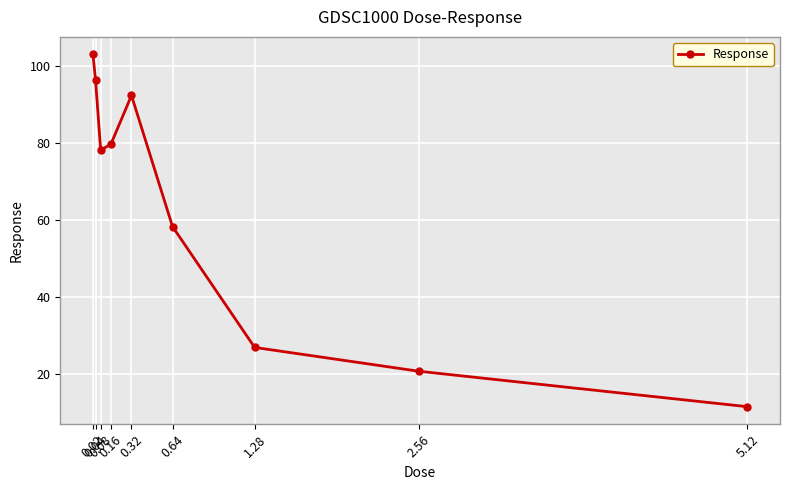

The chart shows a value of 129.7 at 0.16. True or false?

False